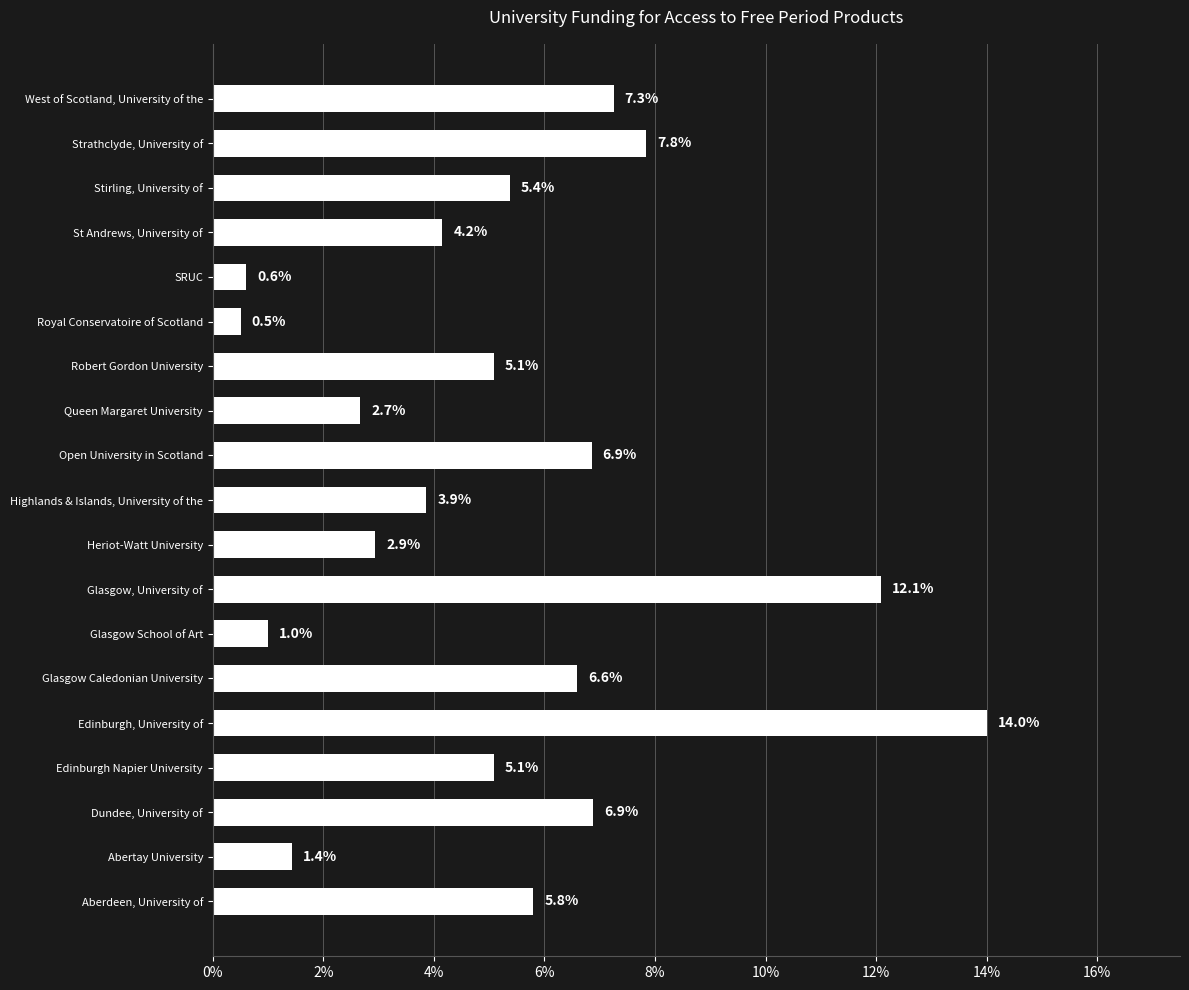

Does the chart contain any negative values?

No